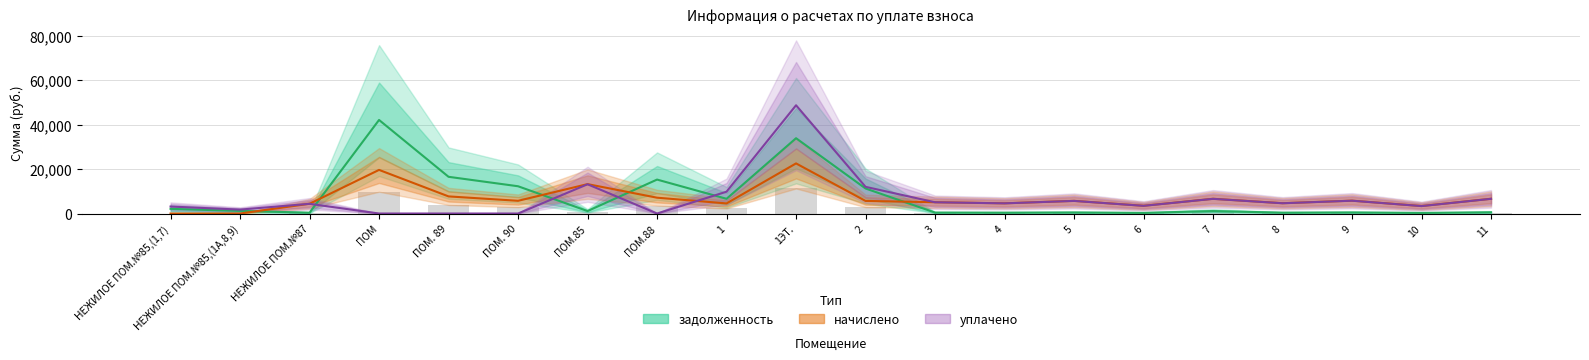

What is the difference between the maximum and minimum values in the задолженность series?

41811.2